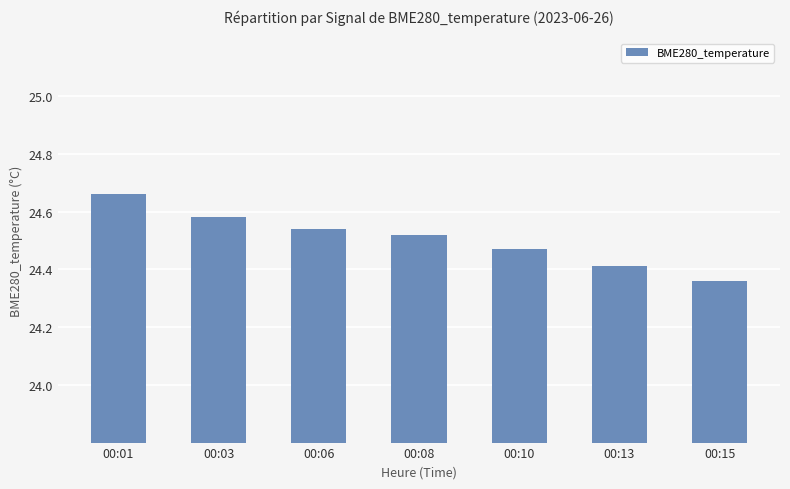

What is the sum of all values?

171.5